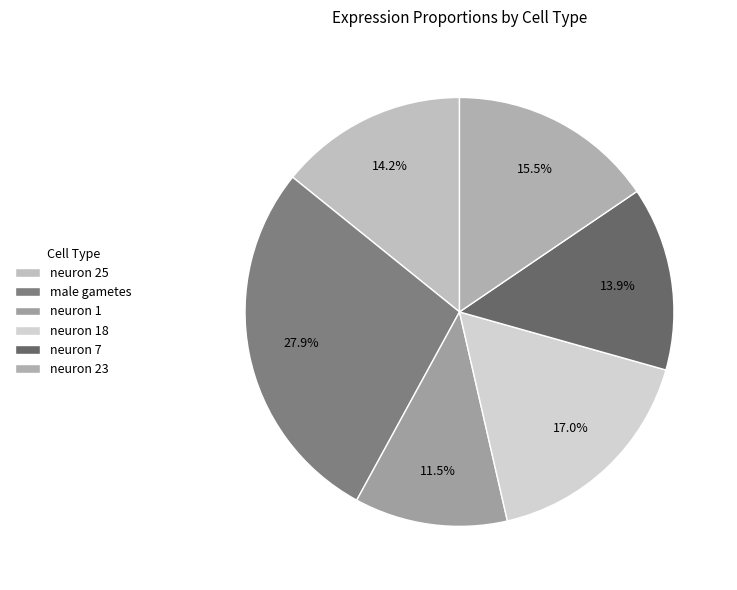

To the nearest percent, what percentage of the pie is male gametes?

28%